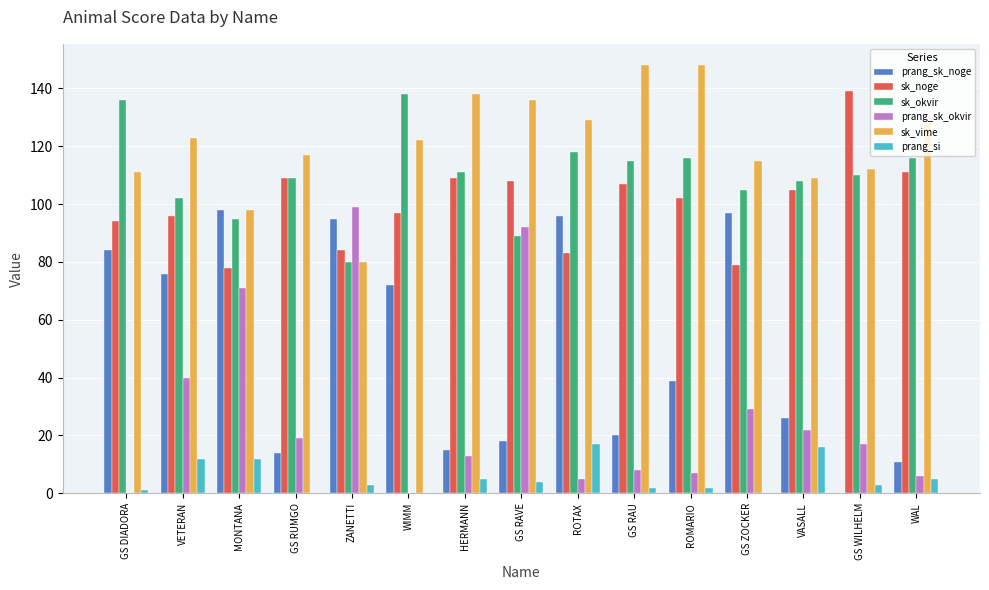

Reading right to left, extract all data points from this chart.

prang_sk_noge: WAL=11	GS WILHELM=0	VASALL=26	GS ZOCKER=97	ROMARIO=39	GS RAU=20	ROTAX=96	GS RAVE=18	HERMANN=15	WIMM=72	ZANETTI=95	GS RUMGO=14	MONTANA=98	VETERAN=76	GS DIADORA=84
sk_noge: WAL=111	GS WILHELM=139	VASALL=105	GS ZOCKER=79	ROMARIO=102	GS RAU=107	ROTAX=83	GS RAVE=108	HERMANN=109	WIMM=97	ZANETTI=84	GS RUMGO=109	MONTANA=78	VETERAN=96	GS DIADORA=94
sk_okvir: WAL=116	GS WILHELM=110	VASALL=108	GS ZOCKER=105	ROMARIO=116	GS RAU=115	ROTAX=118	GS RAVE=89	HERMANN=111	WIMM=138	ZANETTI=80	GS RUMGO=109	MONTANA=95	VETERAN=102	GS DIADORA=136
prang_sk_okvir: WAL=6	GS WILHELM=17	VASALL=22	GS ZOCKER=29	ROMARIO=7	GS RAU=8	ROTAX=5	GS RAVE=92	HERMANN=13	WIMM=0	ZANETTI=99	GS RUMGO=19	MONTANA=71	VETERAN=40	GS DIADORA=0
sk_vime: WAL=128	GS WILHELM=112	VASALL=109	GS ZOCKER=115	ROMARIO=148	GS RAU=148	ROTAX=129	GS RAVE=136	HERMANN=138	WIMM=122	ZANETTI=80	GS RUMGO=117	MONTANA=98	VETERAN=123	GS DIADORA=111
prang_si: WAL=5	GS WILHELM=3	VASALL=16	GS ZOCKER=0	ROMARIO=2	GS RAU=2	ROTAX=17	GS RAVE=4	HERMANN=5	WIMM=0	ZANETTI=3	GS RUMGO=0	MONTANA=12	VETERAN=12	GS DIADORA=1